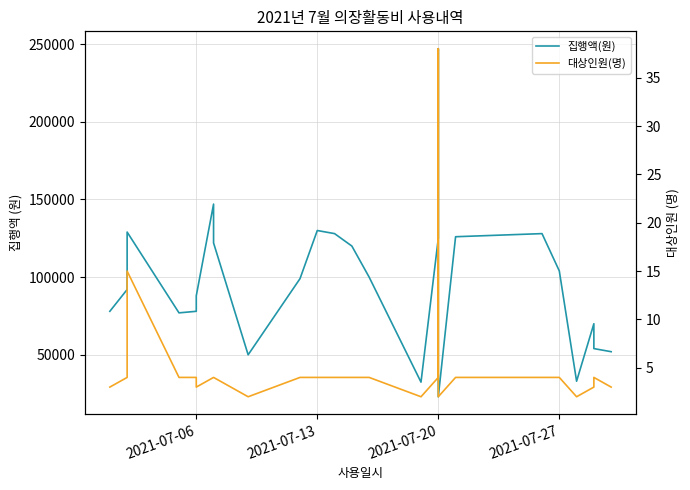

What is the sum of all 집행액(원) values?

2432400